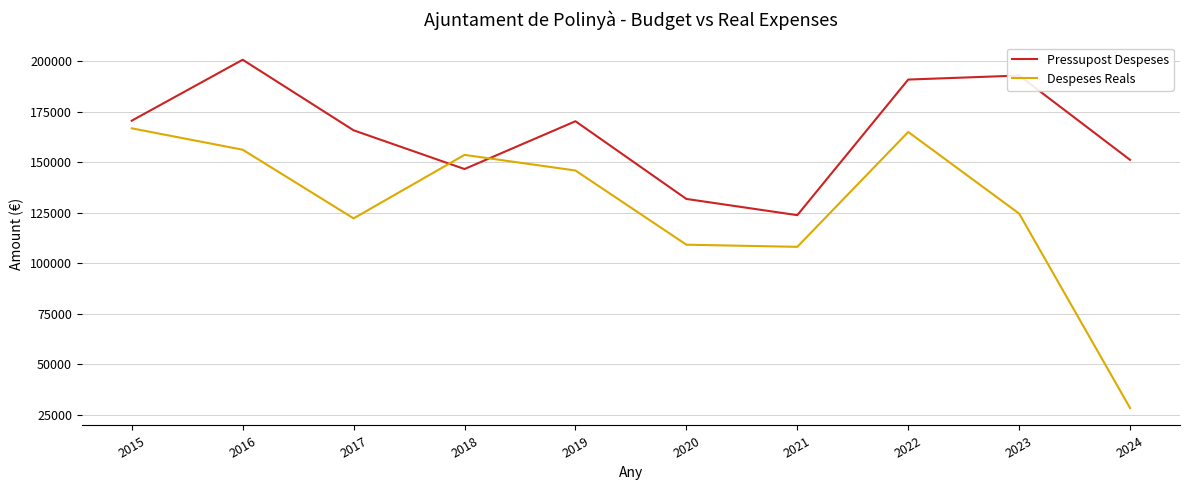

Read the Despeses Reals value at 2022.

165026.5